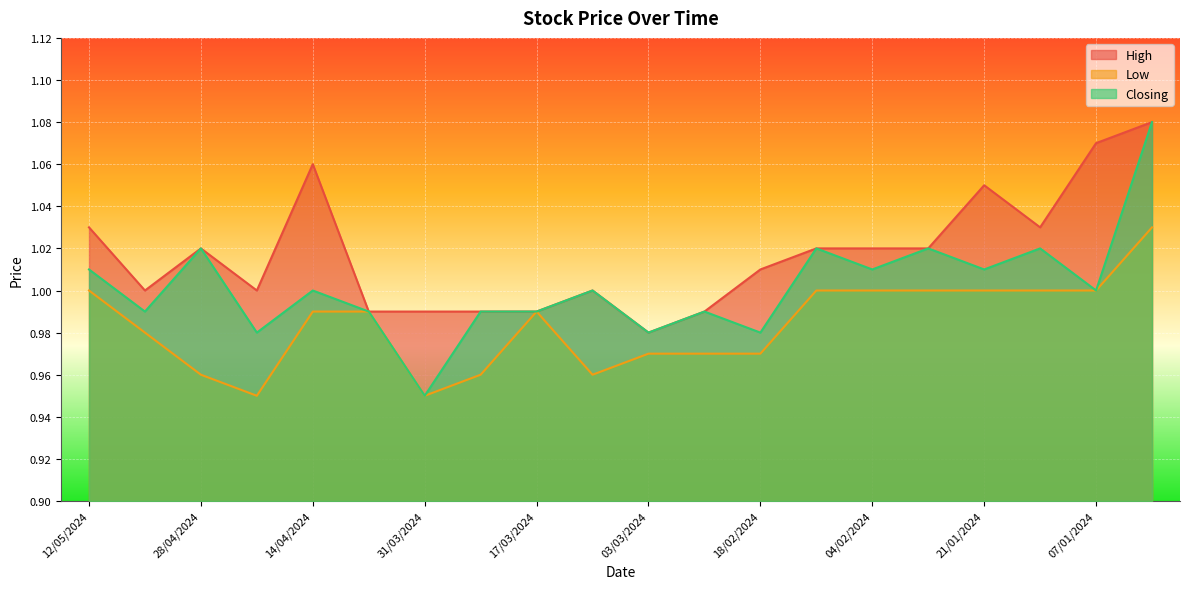

At which label does Closing first exceed 1?

12/05/2024